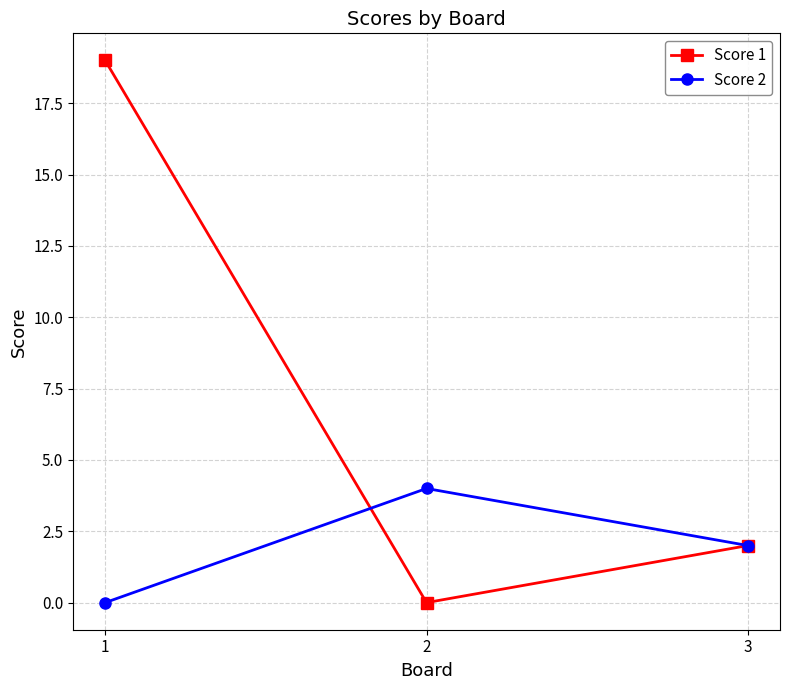

List the series in order of their peak value, lowest first.

Score 2, Score 1